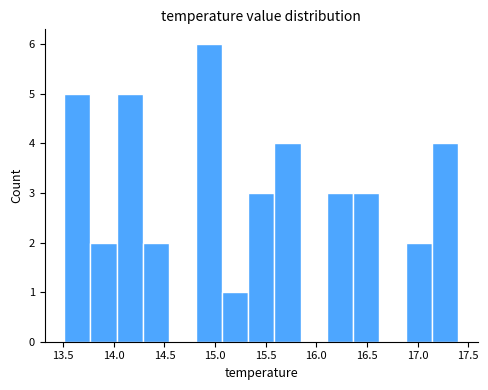

Reading left to right, transcribe this chart: for each bar, give the range it covers on the x-axis and its height. Neither the bar edges nor the heights are printed on the chart, so give them approximately, as read against the axes.

13.50 to 13.75: 5
13.75 to 14.05: 2
14.05 to 14.30: 5
14.30 to 14.55: 2
14.55 to 14.80: 0
14.80 to 15.05: 6
15.05 to 15.35: 1
15.35 to 15.60: 3
15.60 to 15.85: 4
15.85 to 16.10: 0
16.10 to 16.35: 3
16.35 to 16.60: 3
16.60 to 16.90: 0
16.90 to 17.15: 2
17.15 to 17.40: 4